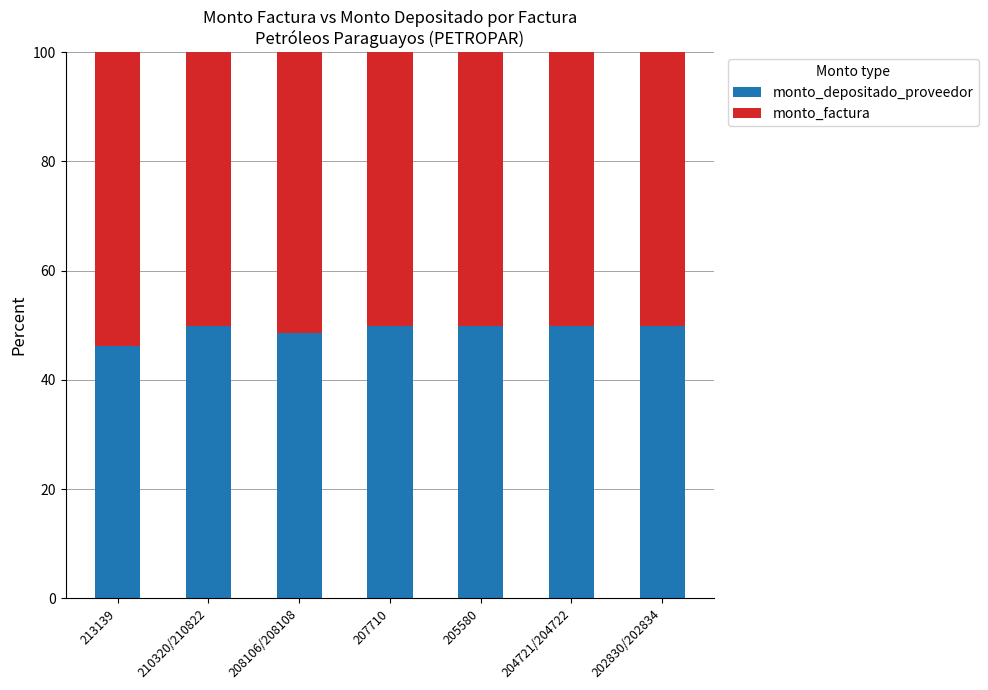

Reading left to right, list the values for the monto_depositado_proveedor series.

46.2	49.9	48.5	49.9	49.9	49.9	49.9